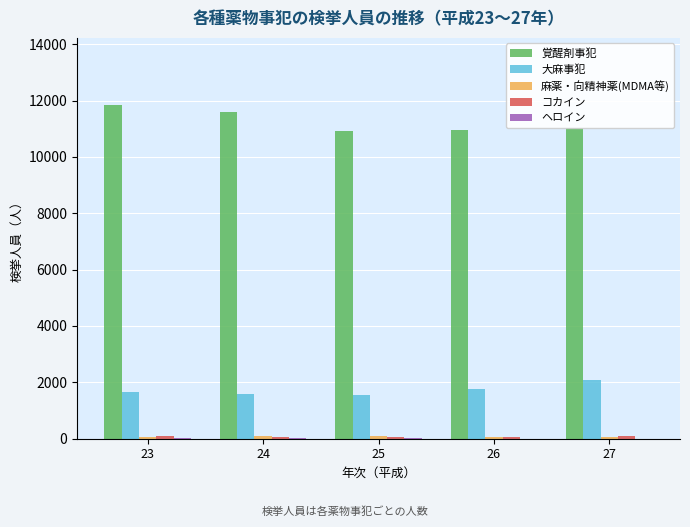

What is the highest value of the 覚醒剤事犯 series?

11852